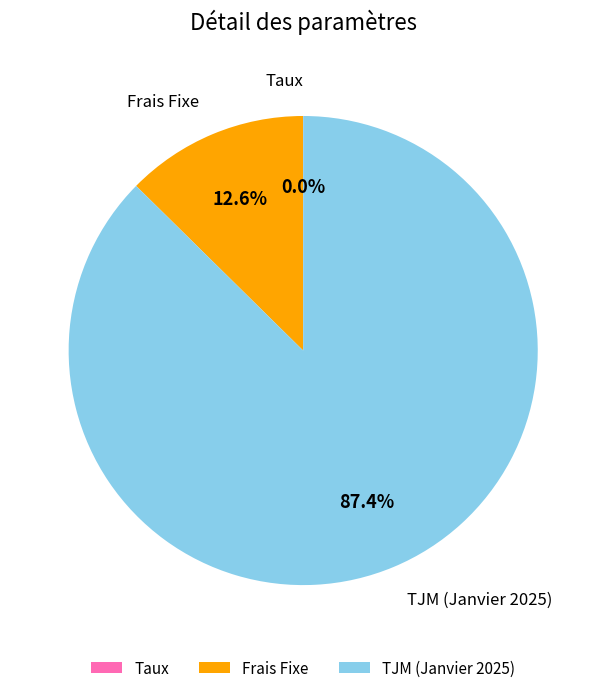

What is the largest slice in the pie chart?

TJM (Janvier 2025)